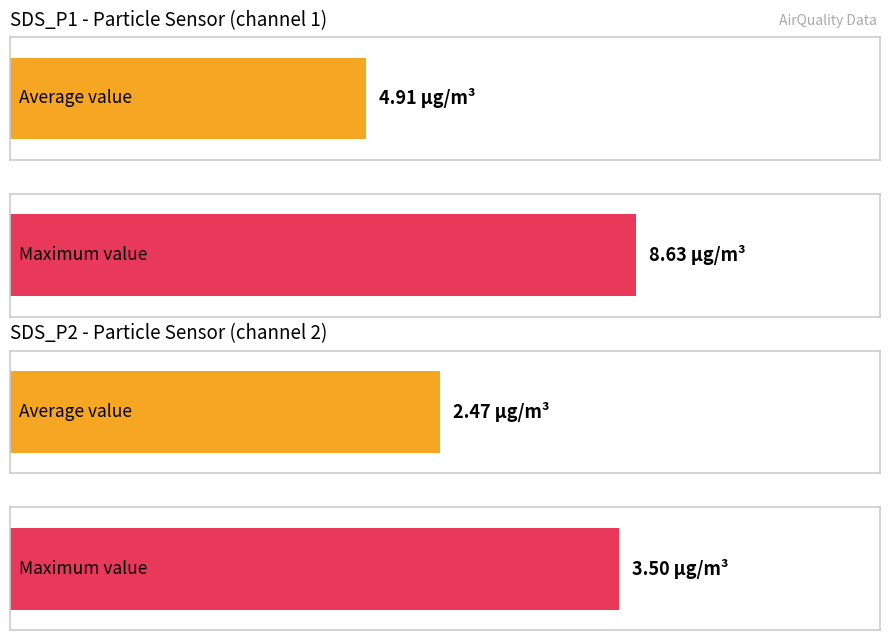

What is the approximate value of Average utilization at SDS_P1?

4.9